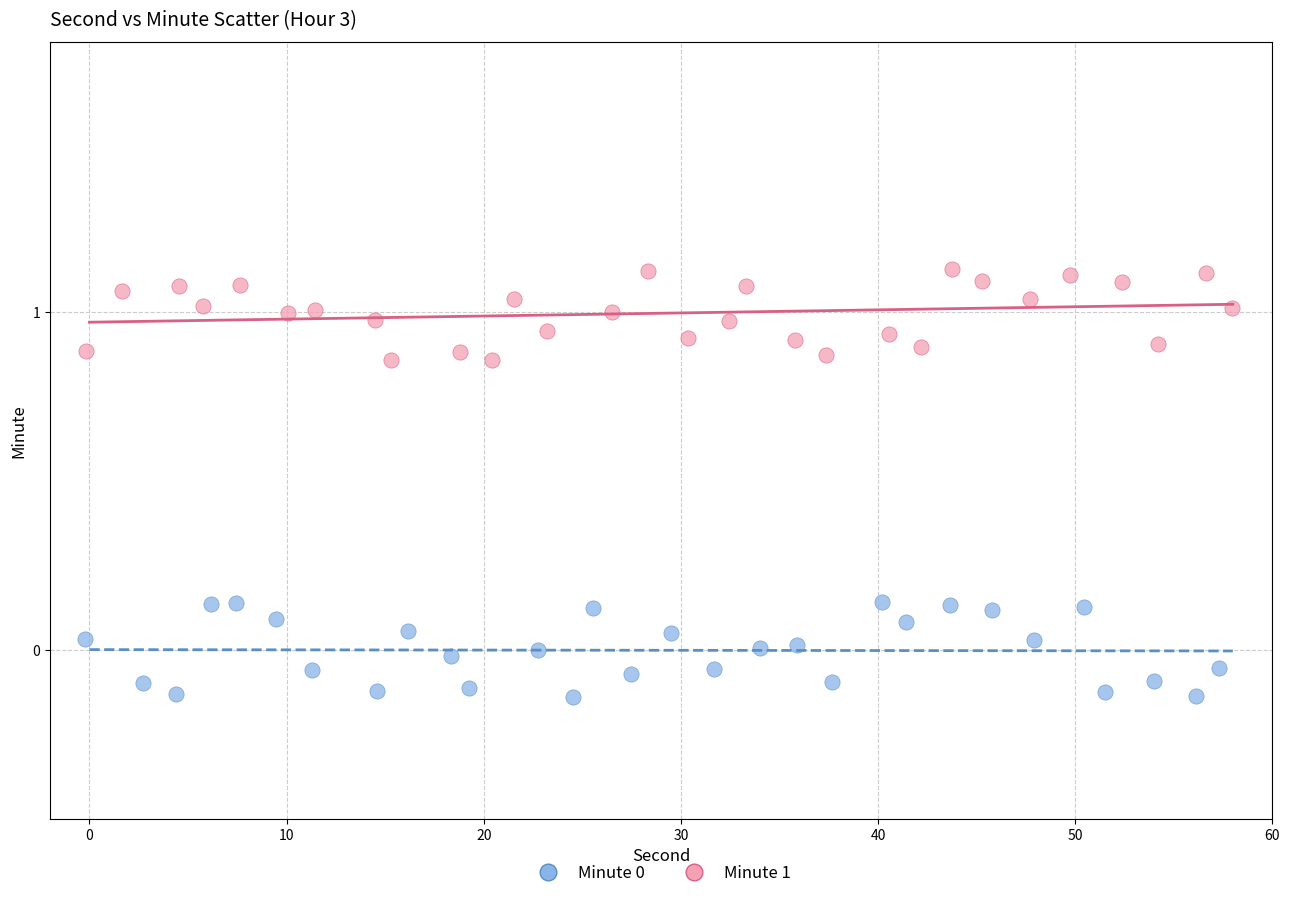

Which series contains the highest Y value?

Minute 1